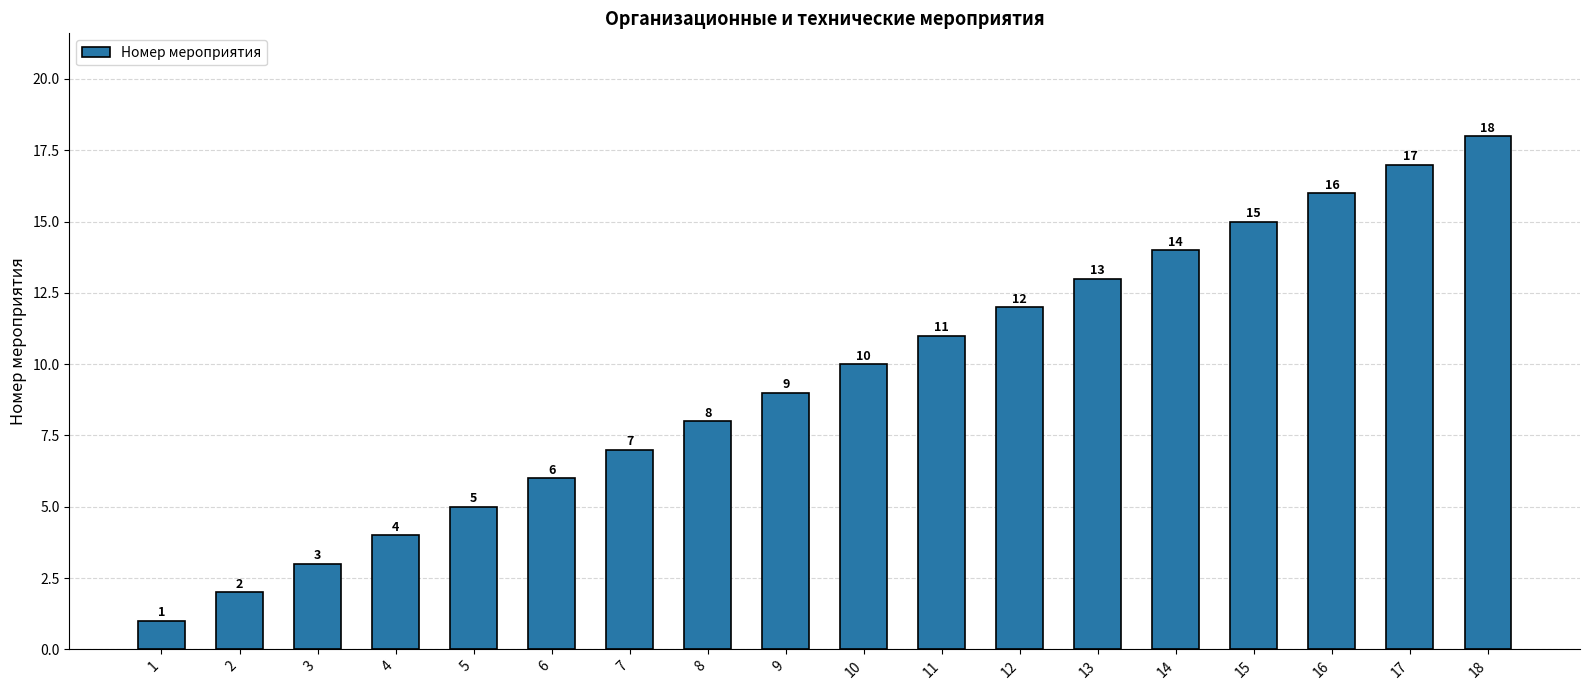

Reading right to left, what are all the values shown in this chart?

18	17	16	15	14	13	12	11	10	9	8	7	6	5	4	3	2	1